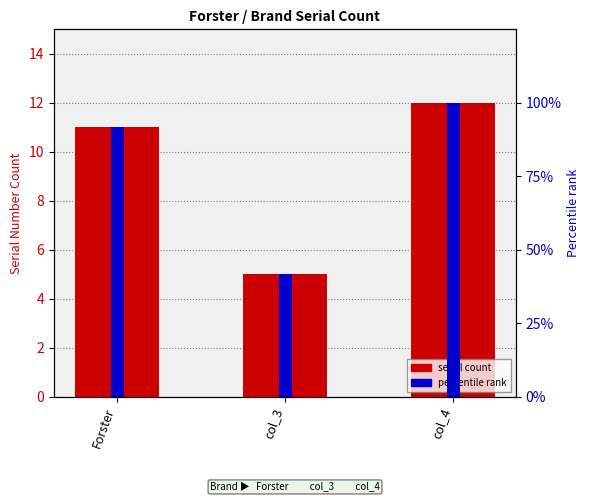

What position from the right is col_4?

1